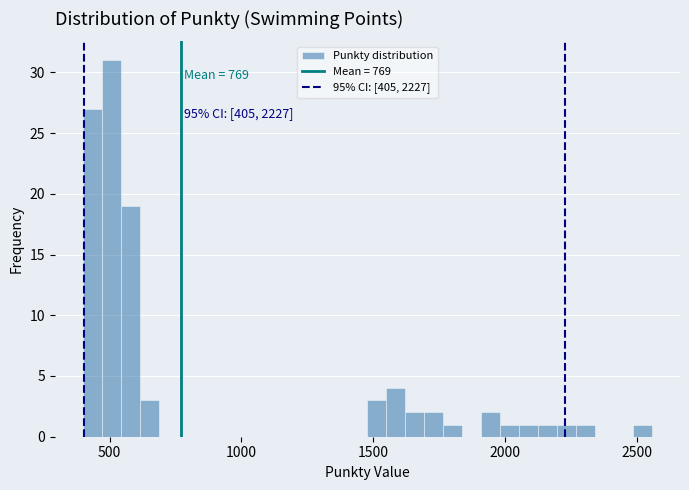

Around what value on the x-axis is the tallest bar? Give the approximate position of its centre, as read against the axis.

500